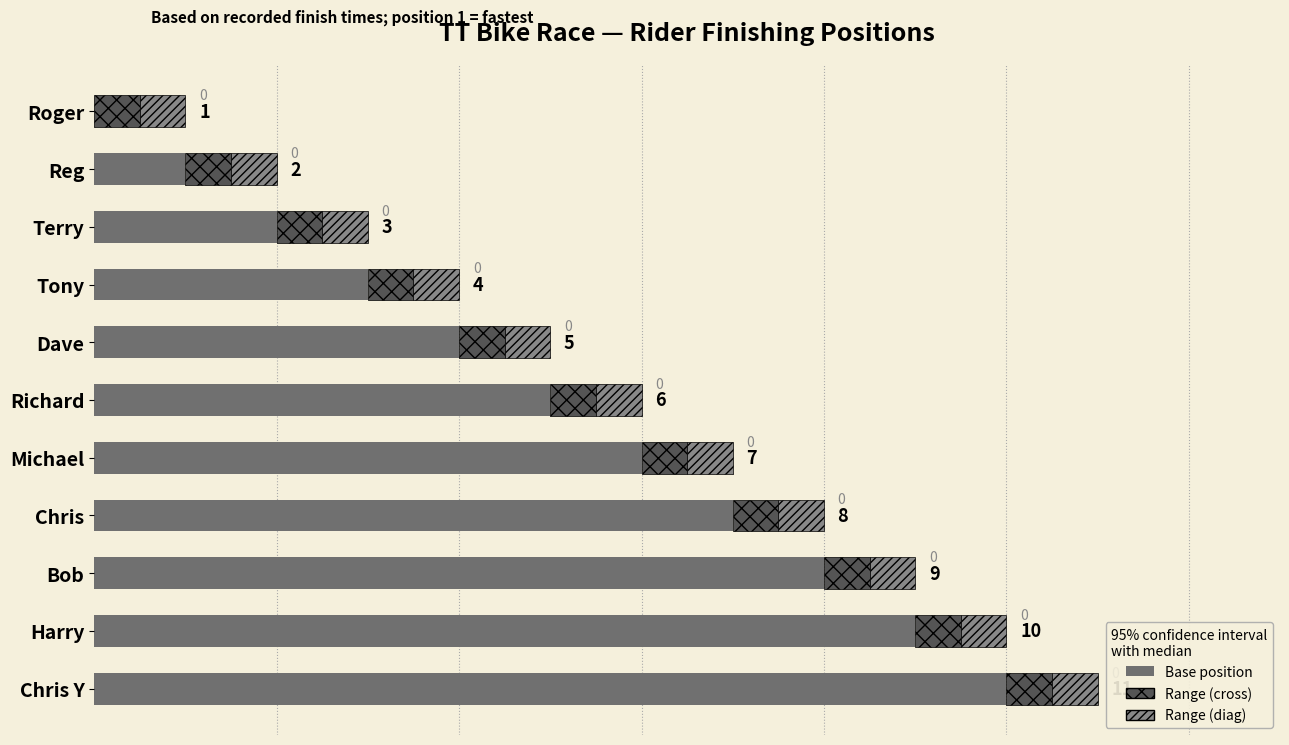

At which category is the sum across all series the highest?

Chris Y